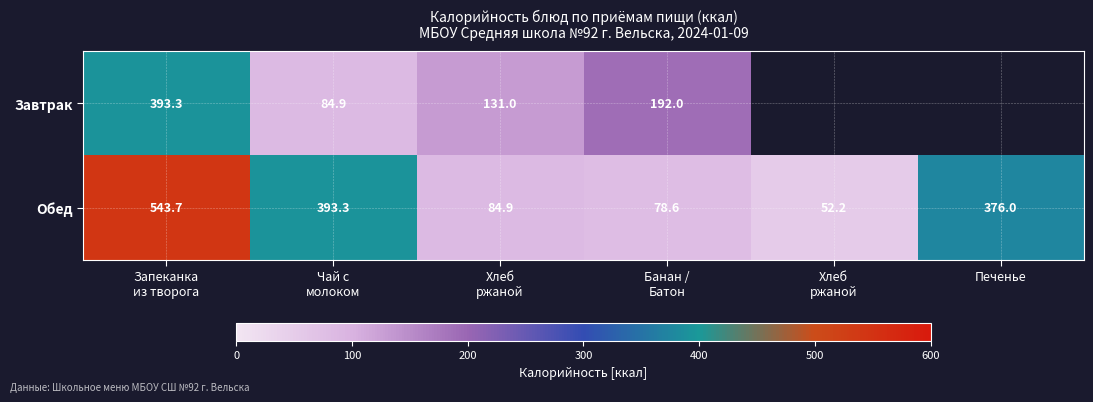

What is the average value of the Обед series?

254.8